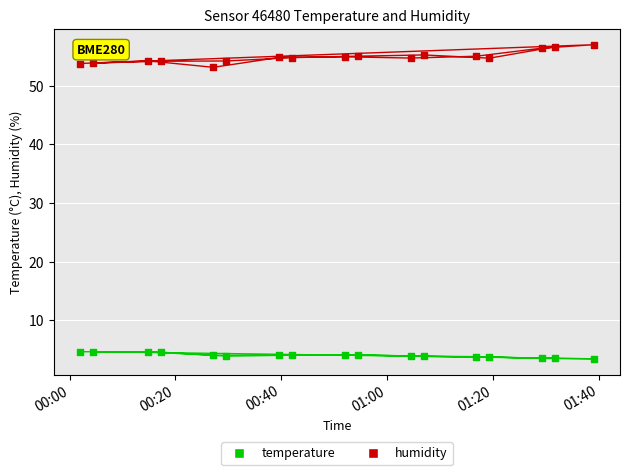

Which series contains the highest Y value?

humidity